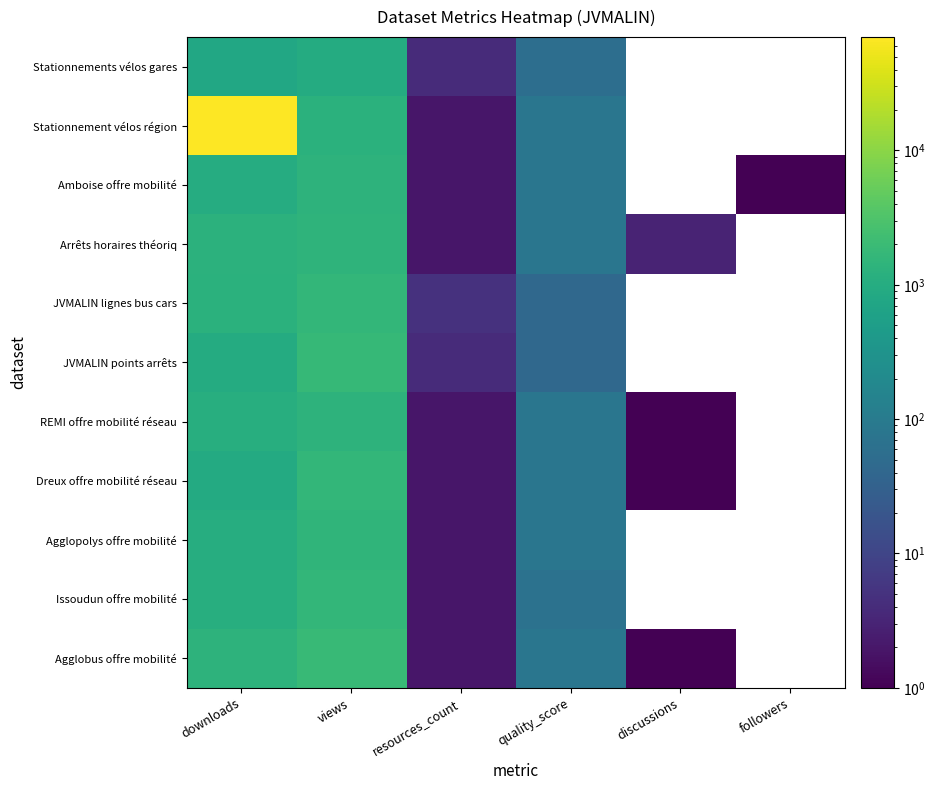

List the labels in order of REMI offre mobilité réseau value, smallest first.

discussions, resources_count, quality_score, downloads, views, followers